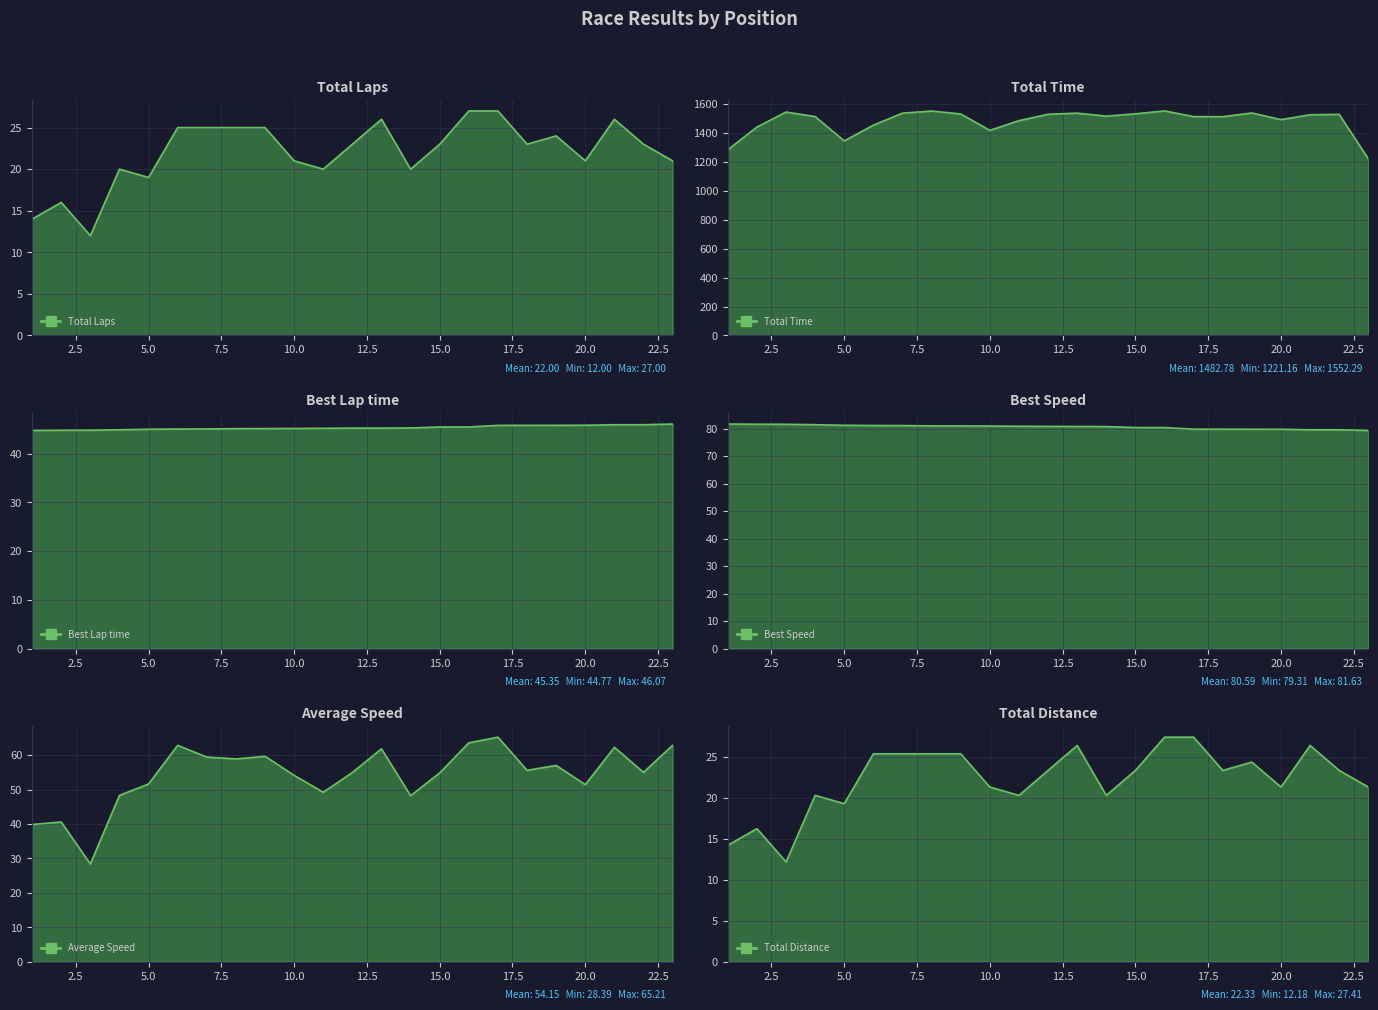

What is the sum of the Average Speed values at 14 and 2?

88.8